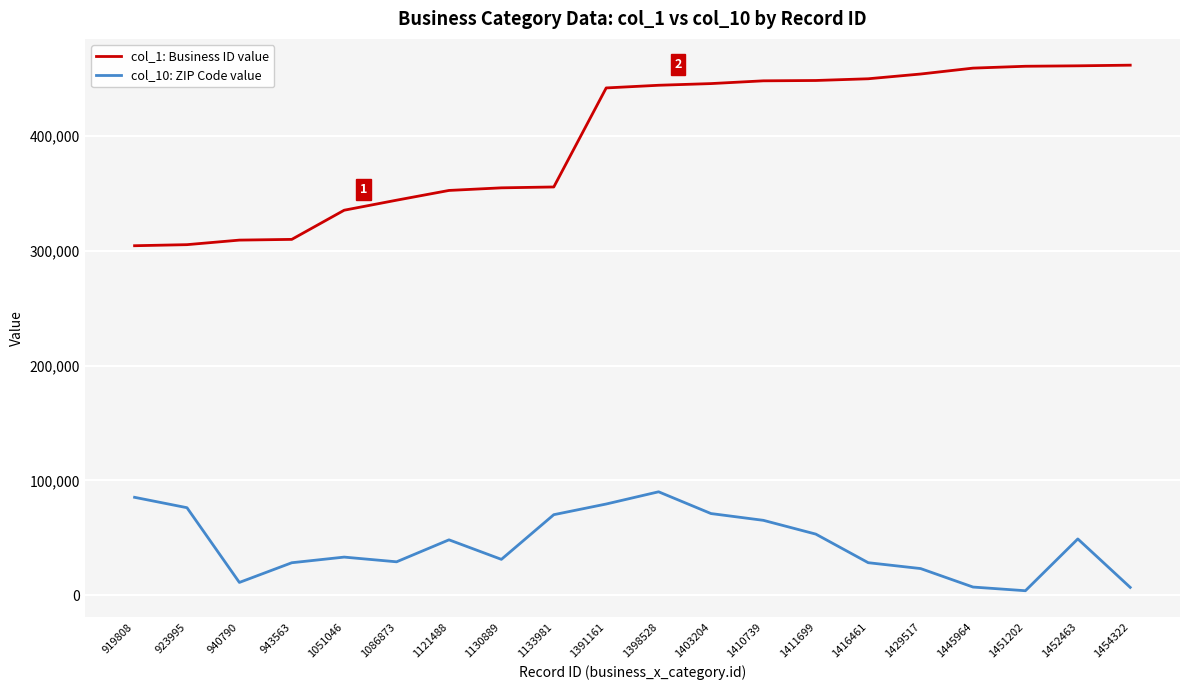

Which series has the largest total across all categories?

col_1: Business ID value